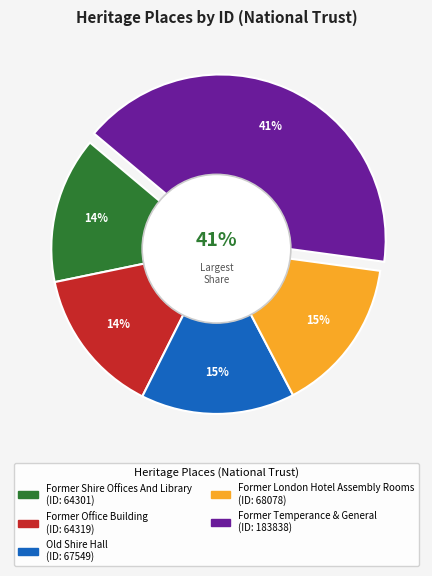

How many segments does this pie chart have?

5